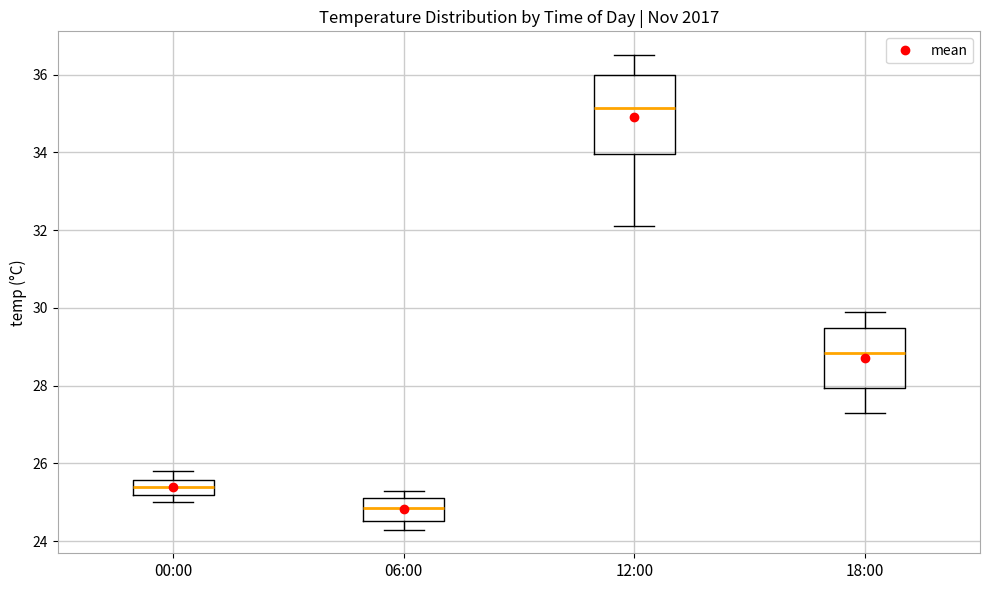

Reading left to right, transcribe this box plot: for each box, give where its median line is, the range the box spans, and where its two whiskers end, as read against the y-axis. The values are not printed on the chart, so give them approximately, as read against the axis.

00:00: median 25.4, box 25.2 to 25.6, whiskers 25.0 to 25.8
06:00: median 24.8, box 24.6 to 25.2, whiskers 24.4 to 25.4
12:00: median 35.2, box 34.0 to 36.0, whiskers 32.2 to 36.6
18:00: median 28.8, box 28.0 to 29.4, whiskers 27.4 to 30.0